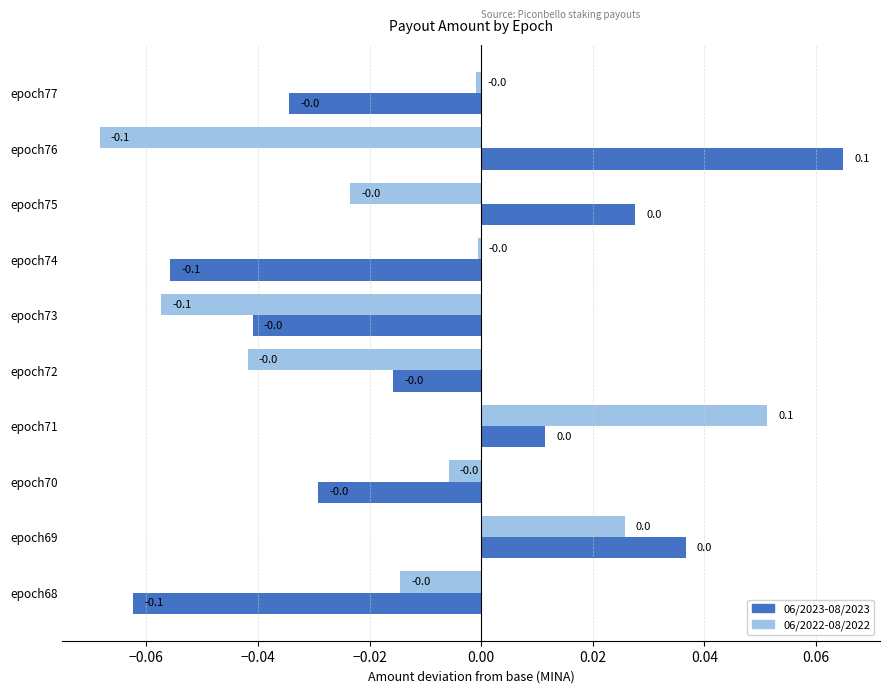

True or false: 06/2022-08/2022 has a value of 0.0 at epoch69.

True